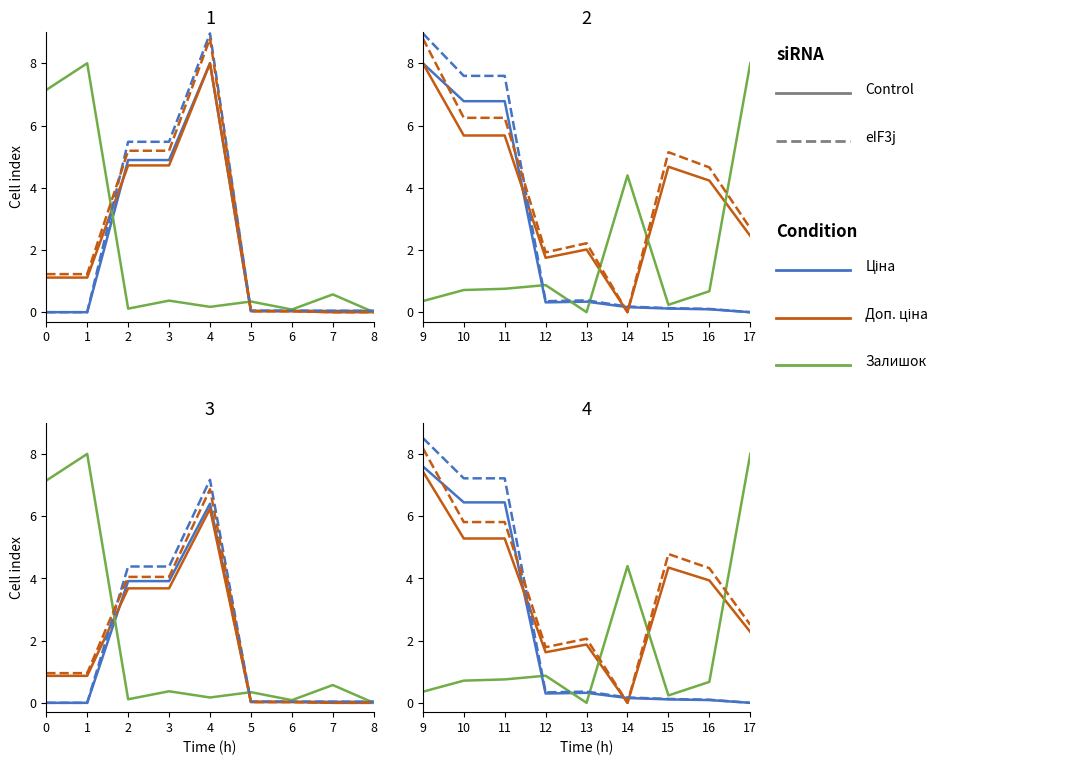

Where is the first local maximum for Доп. ціна (UPR)?

13